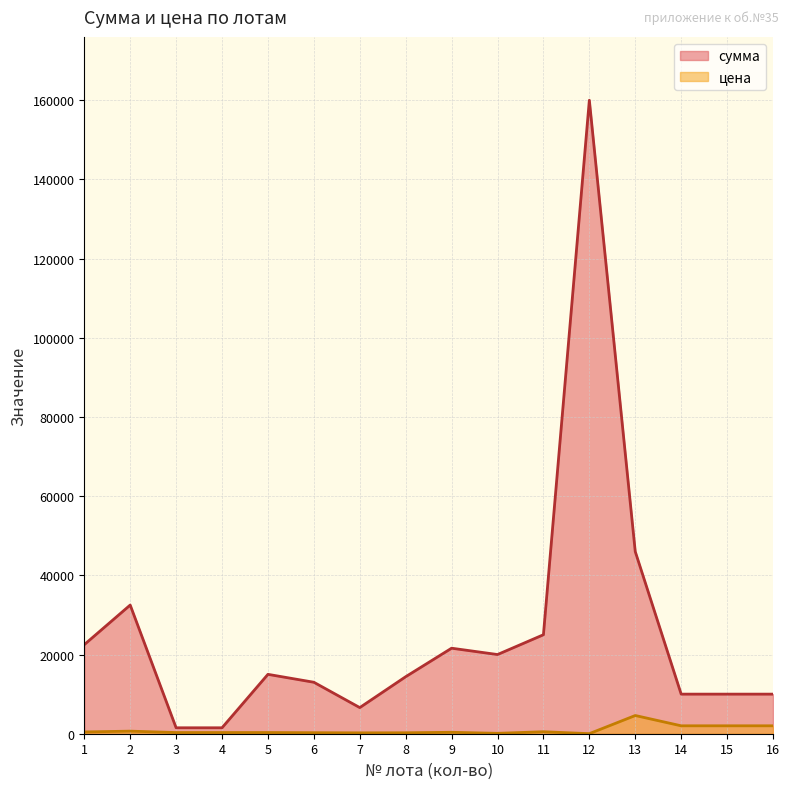

Which series has the widest spread of values?

сумма